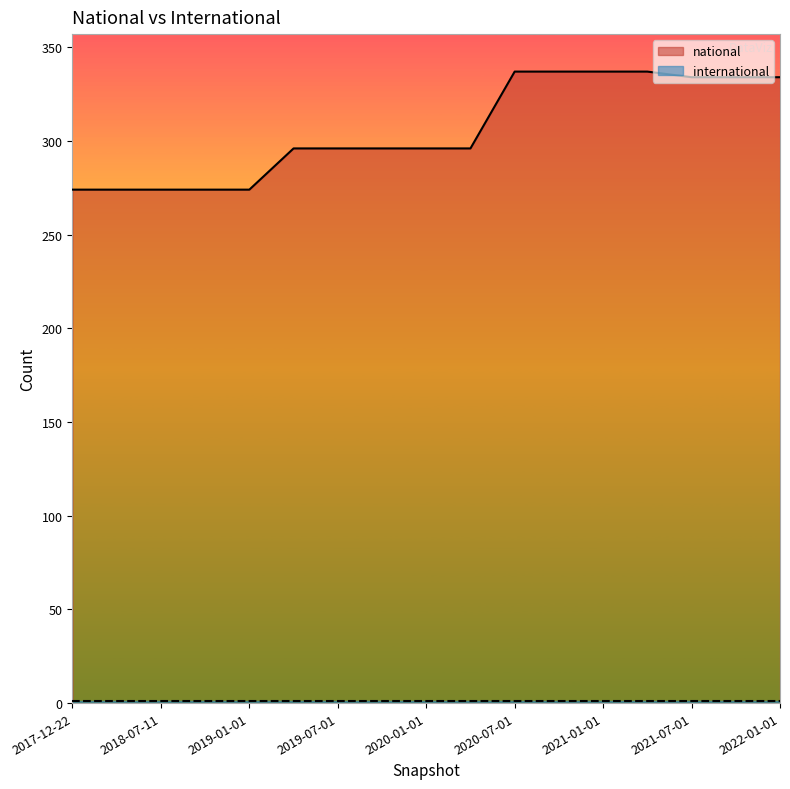

What is the average value?

306